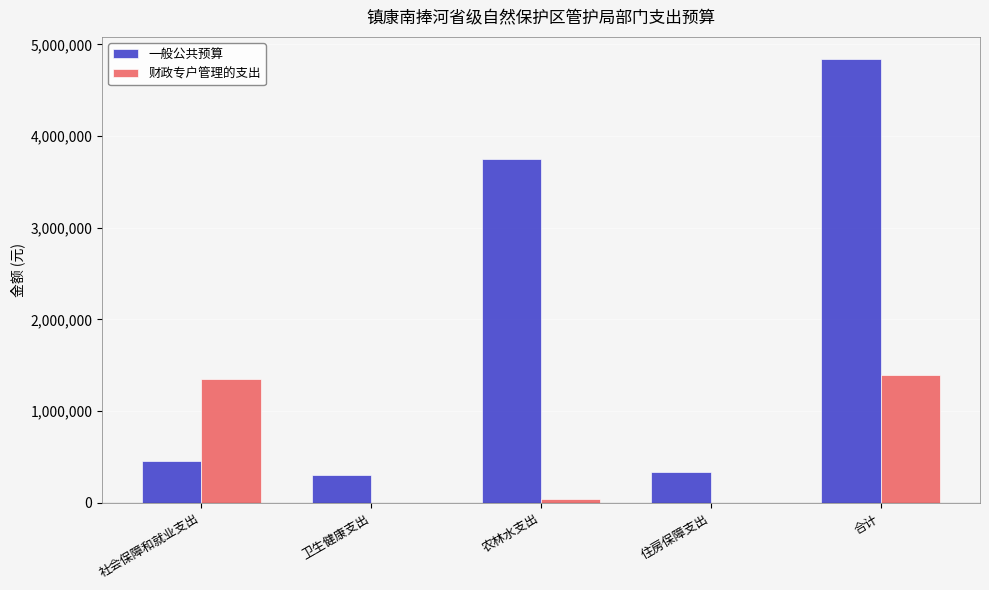

What is the sum of all 财政专户管理的支出 values?

2778068.4